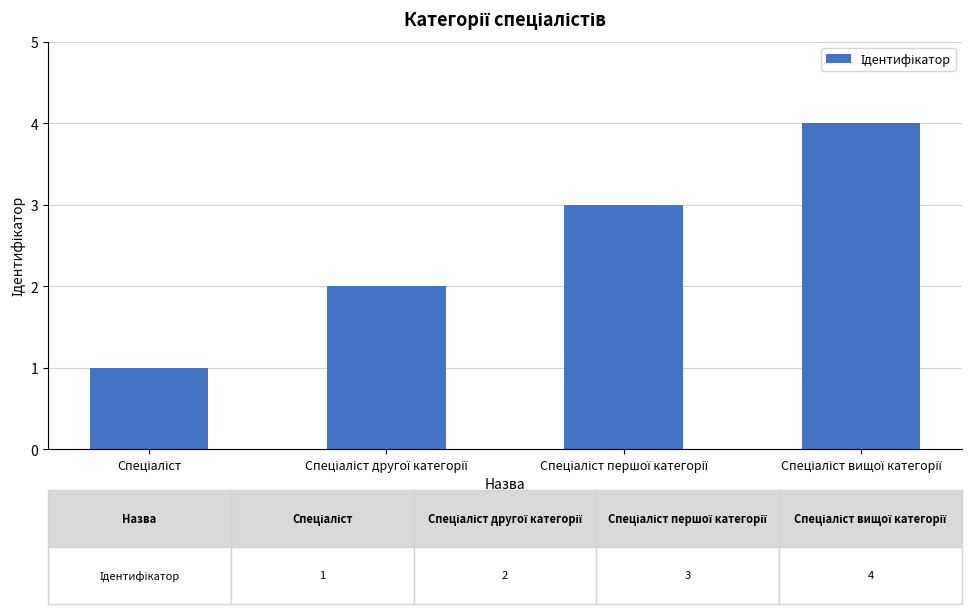

What is the greatest value displayed?

4